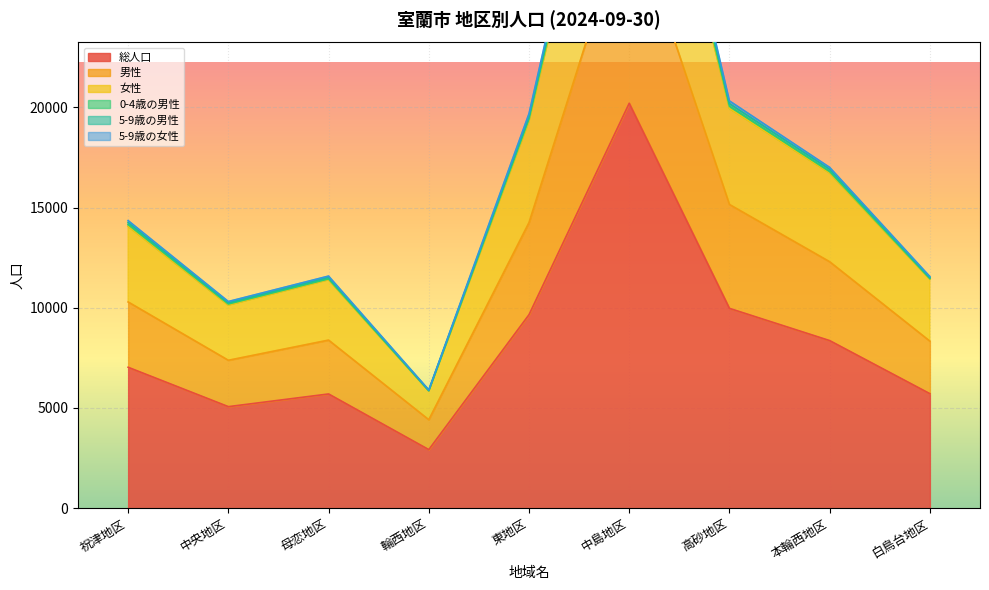

The value of 総人口 at 高砂地区 is 3153. True or false?

False